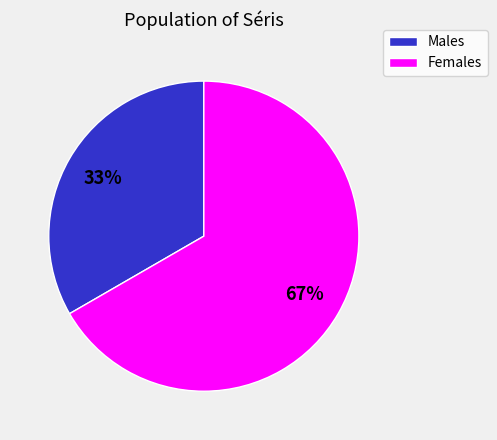

Approximately how many times larger is the value at Males compared to Females?

0.5